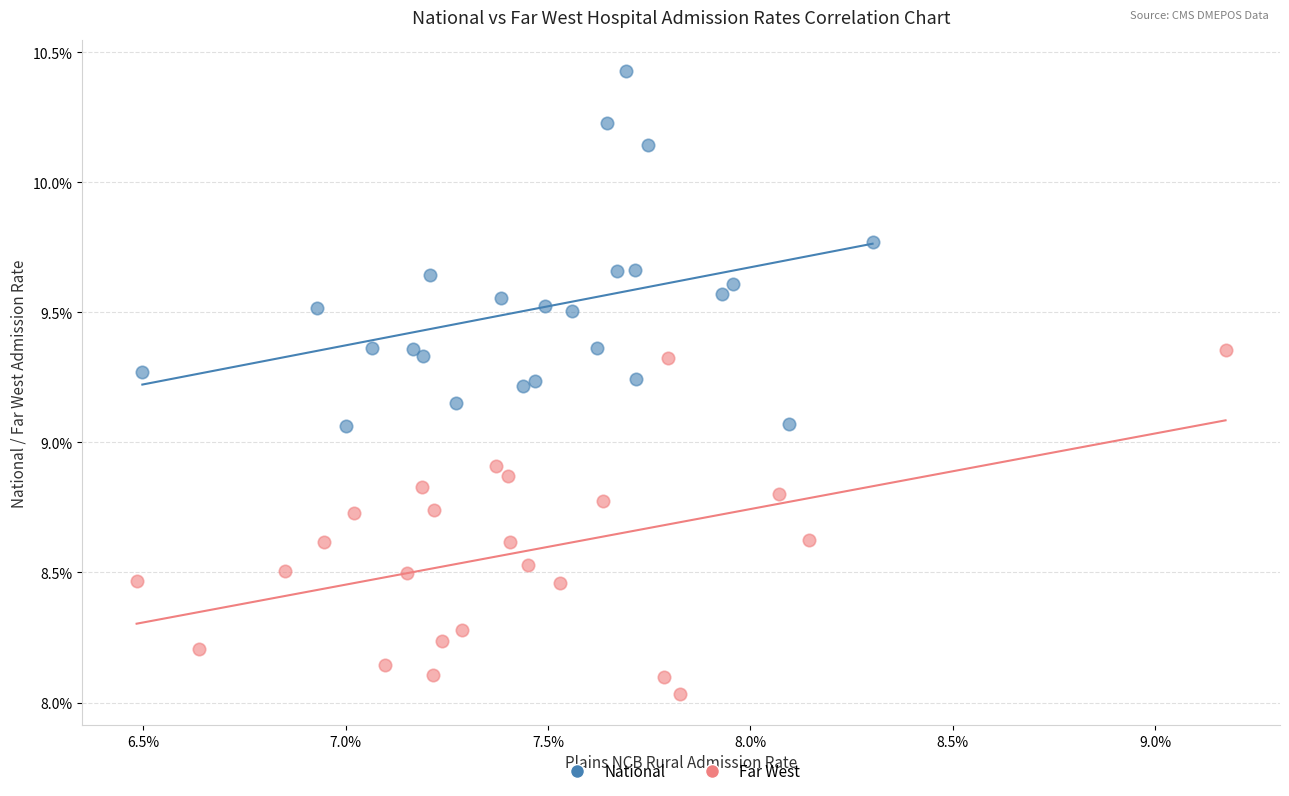

What are all the series names shown in the legend?

National, Far West